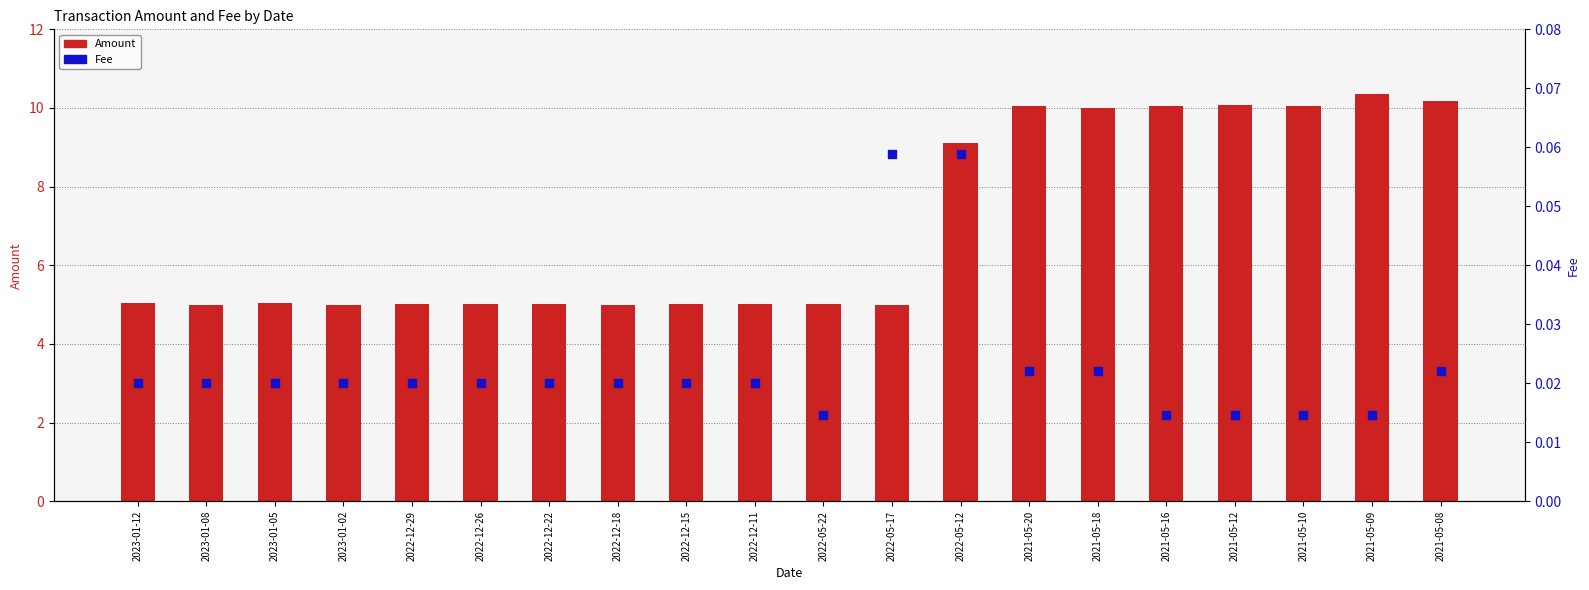

Which series has the largest total across all categories?

Amount